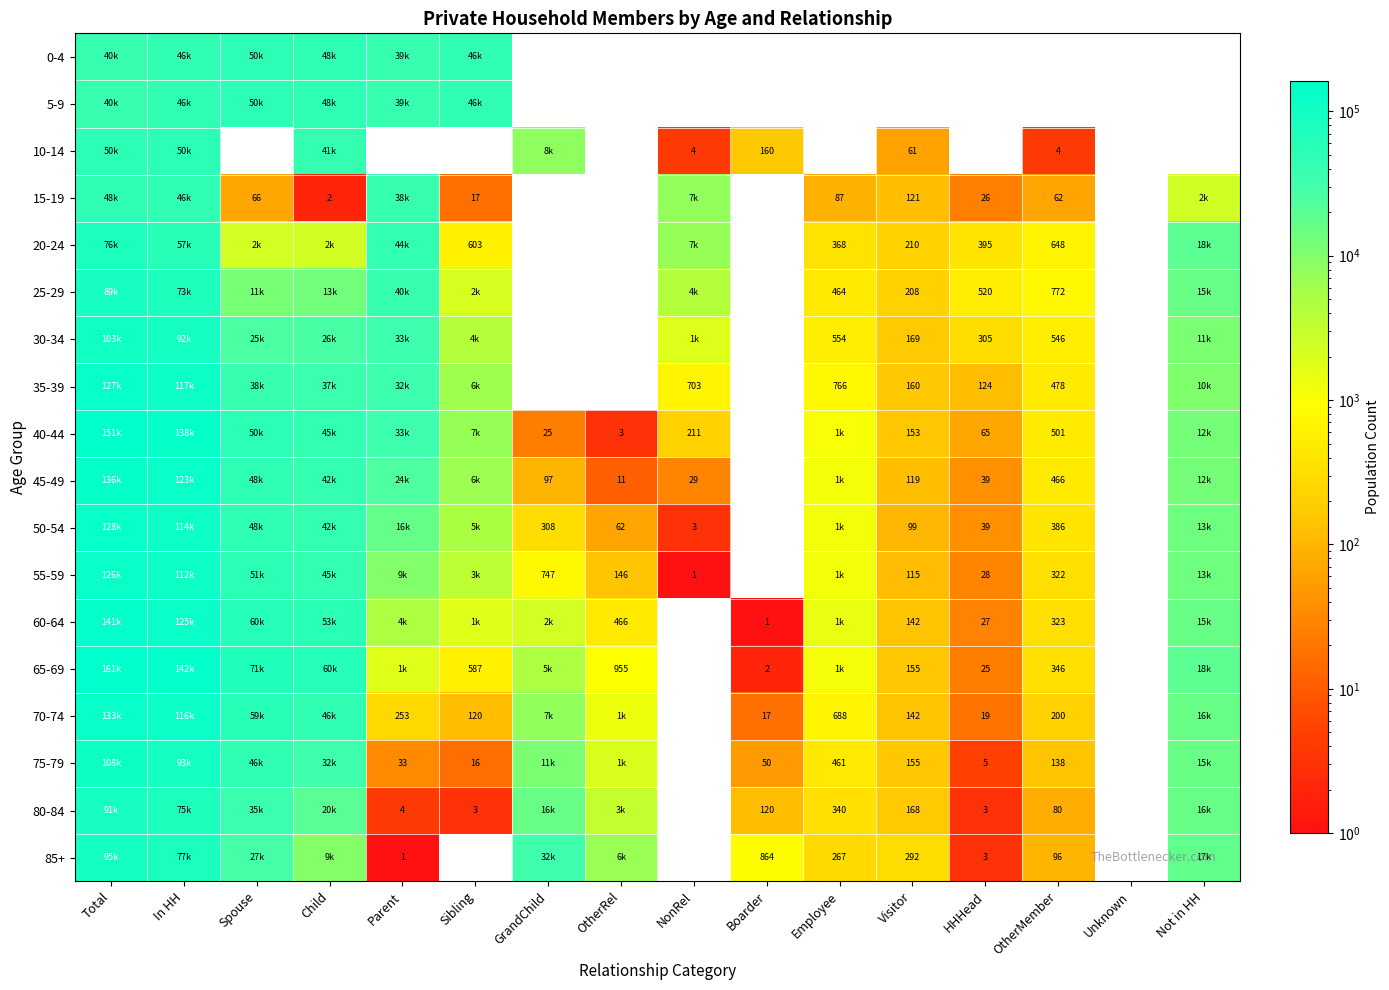

The 55-59 series shows 47 at HHHead. True or false?

False